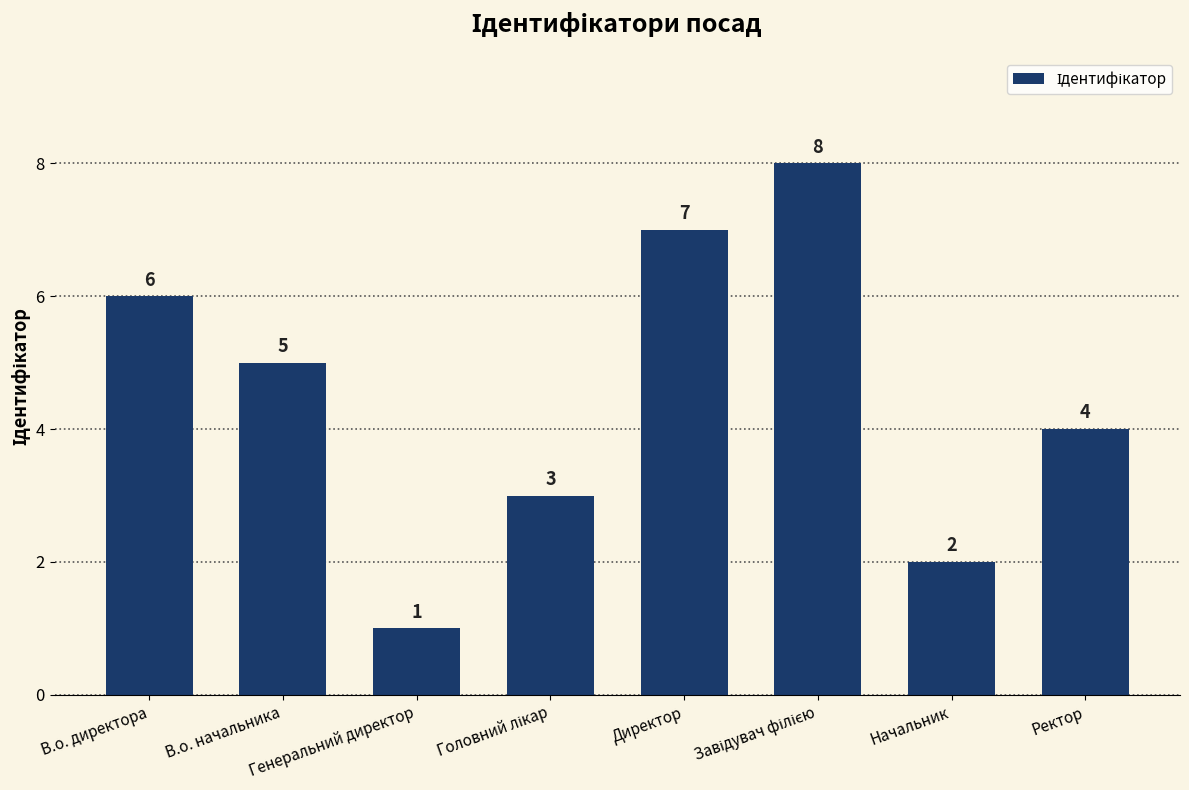

How many values are between 3 and 7?

5